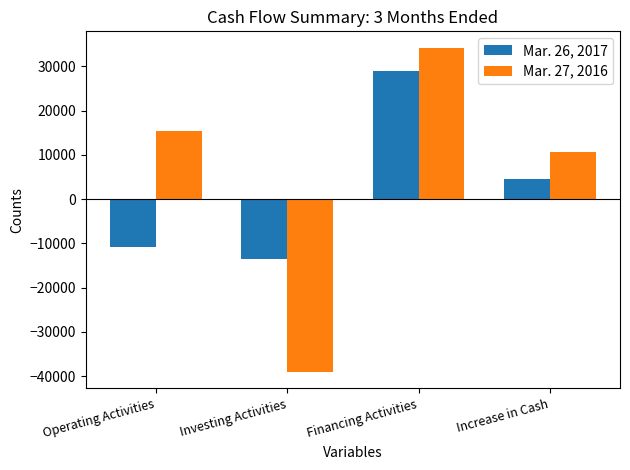

Reading right to left, extract all data points from this chart.

Mar. 26, 2017: Increase in Cash=4470	Financing Activities=28967	Investing Activities=-13590	Operating Activities=-10907
Mar. 27, 2016: Increase in Cash=10572	Financing Activities=34245	Investing Activities=-39124	Operating Activities=15451